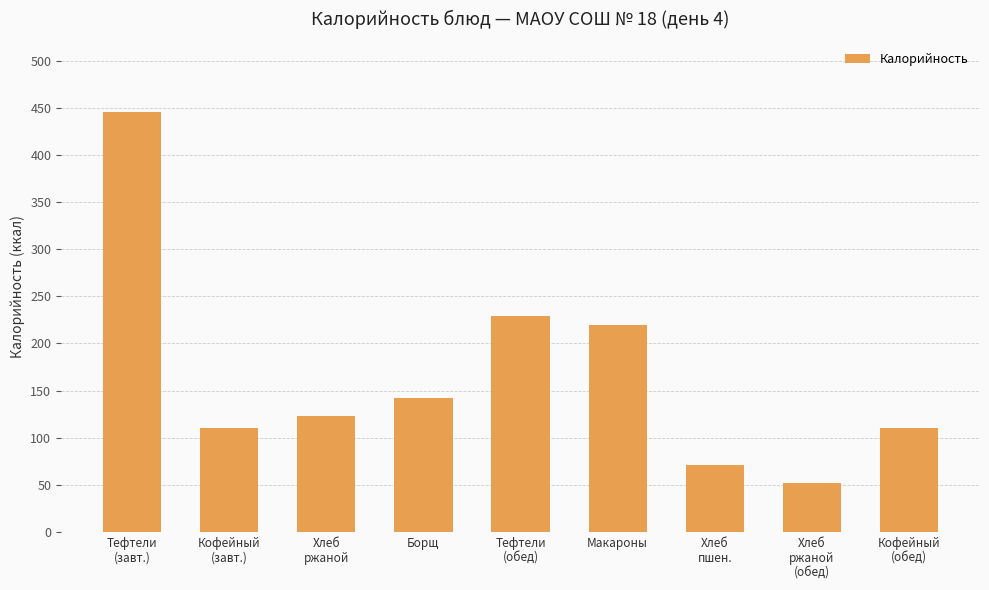

Are the bars grouped side by side (vs. stacked)?

No